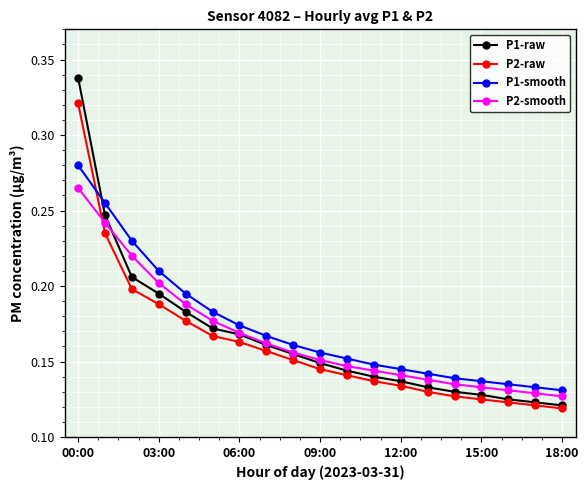

Which series has the widest spread of values?

P1-raw